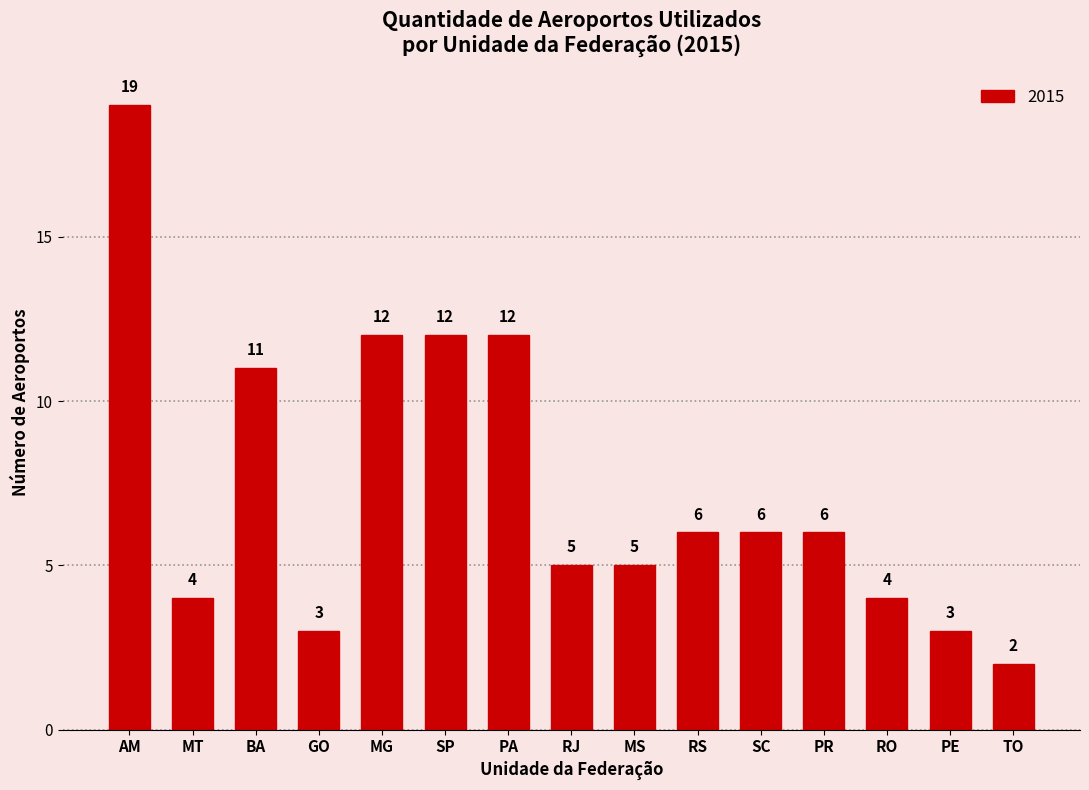

What is the label of the 12th bar from the right?

GO